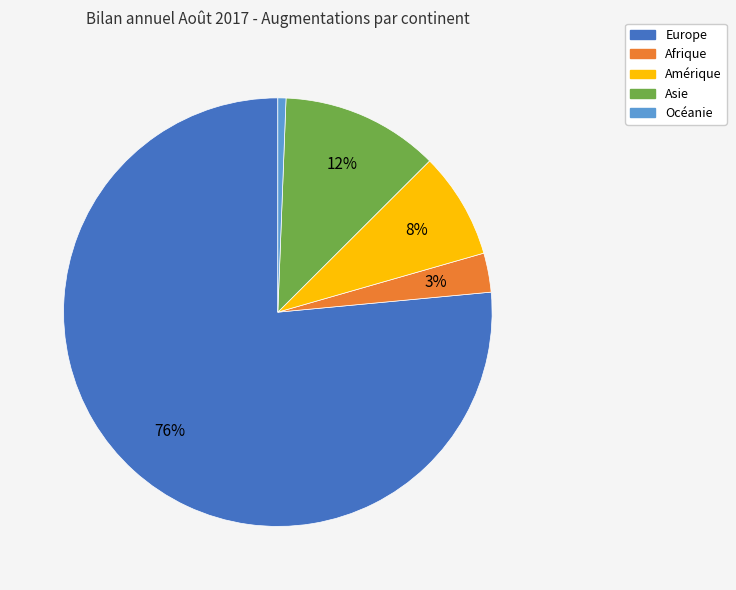

What percentage is the Amérique slice, to the nearest percent?

8%